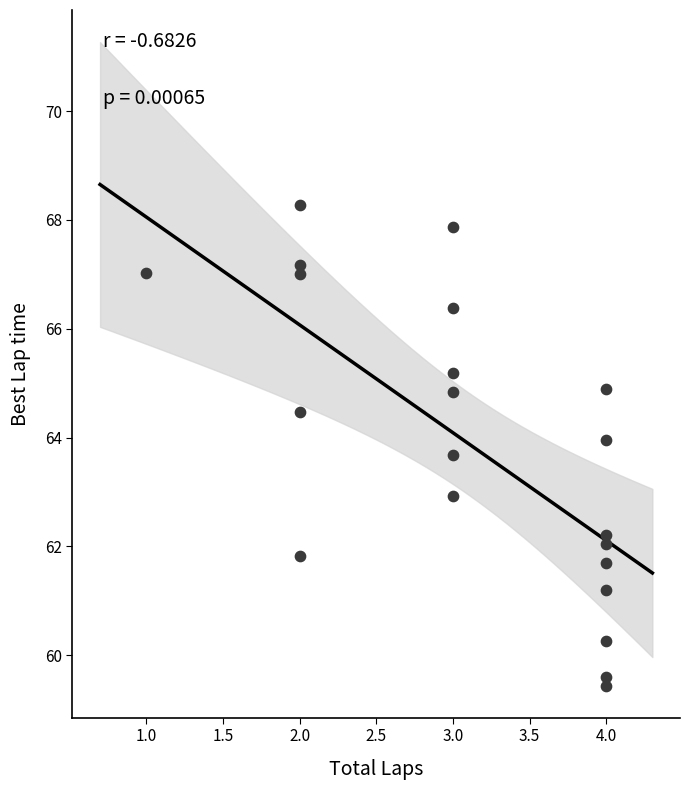

What is the range of X values (max minus min)?

3.0